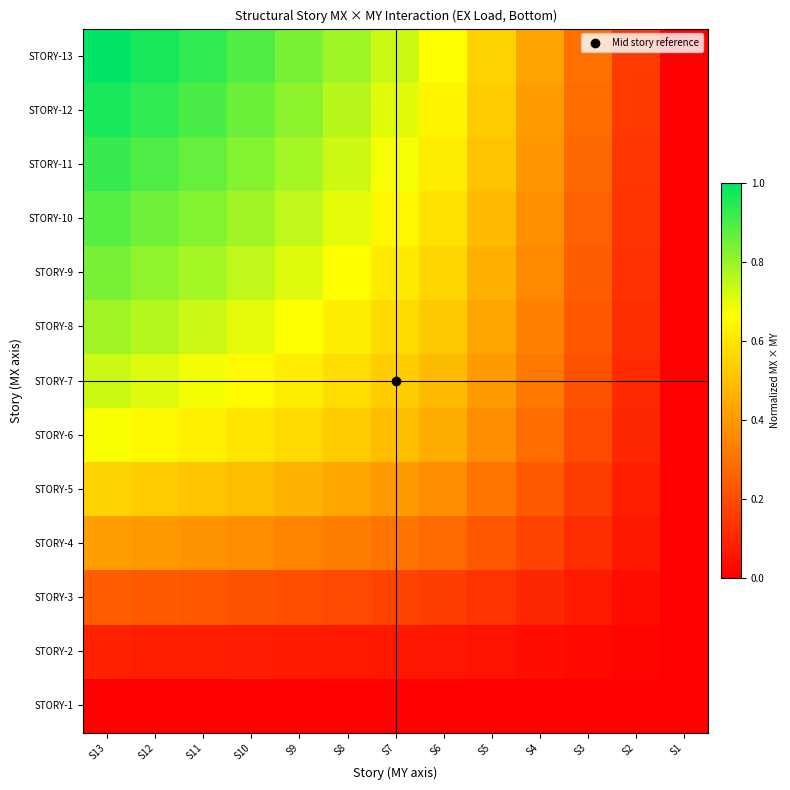

How many data points does each series have?

13